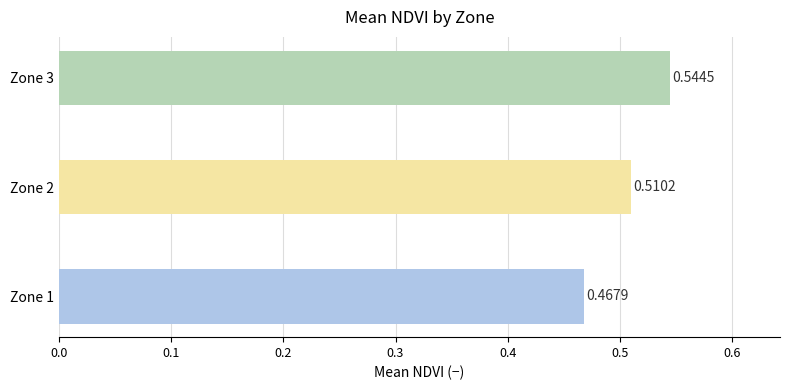

What is the sum of the values at Zone 1 and Zone 3?

1.0